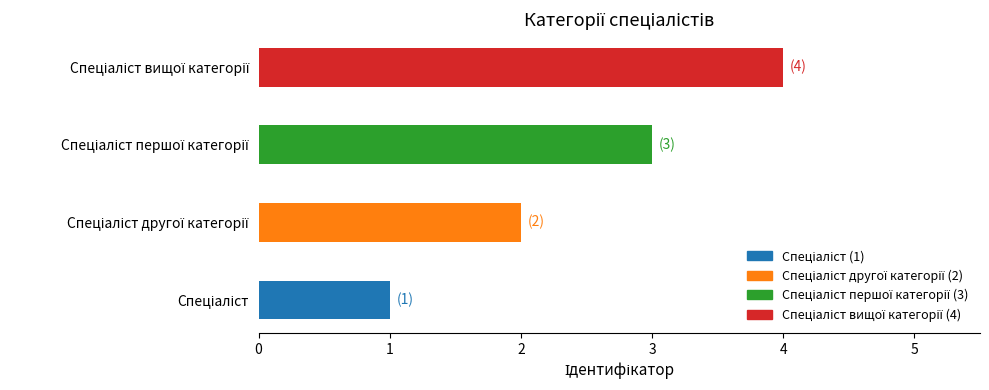

Does the chart contain stacked bars?

No